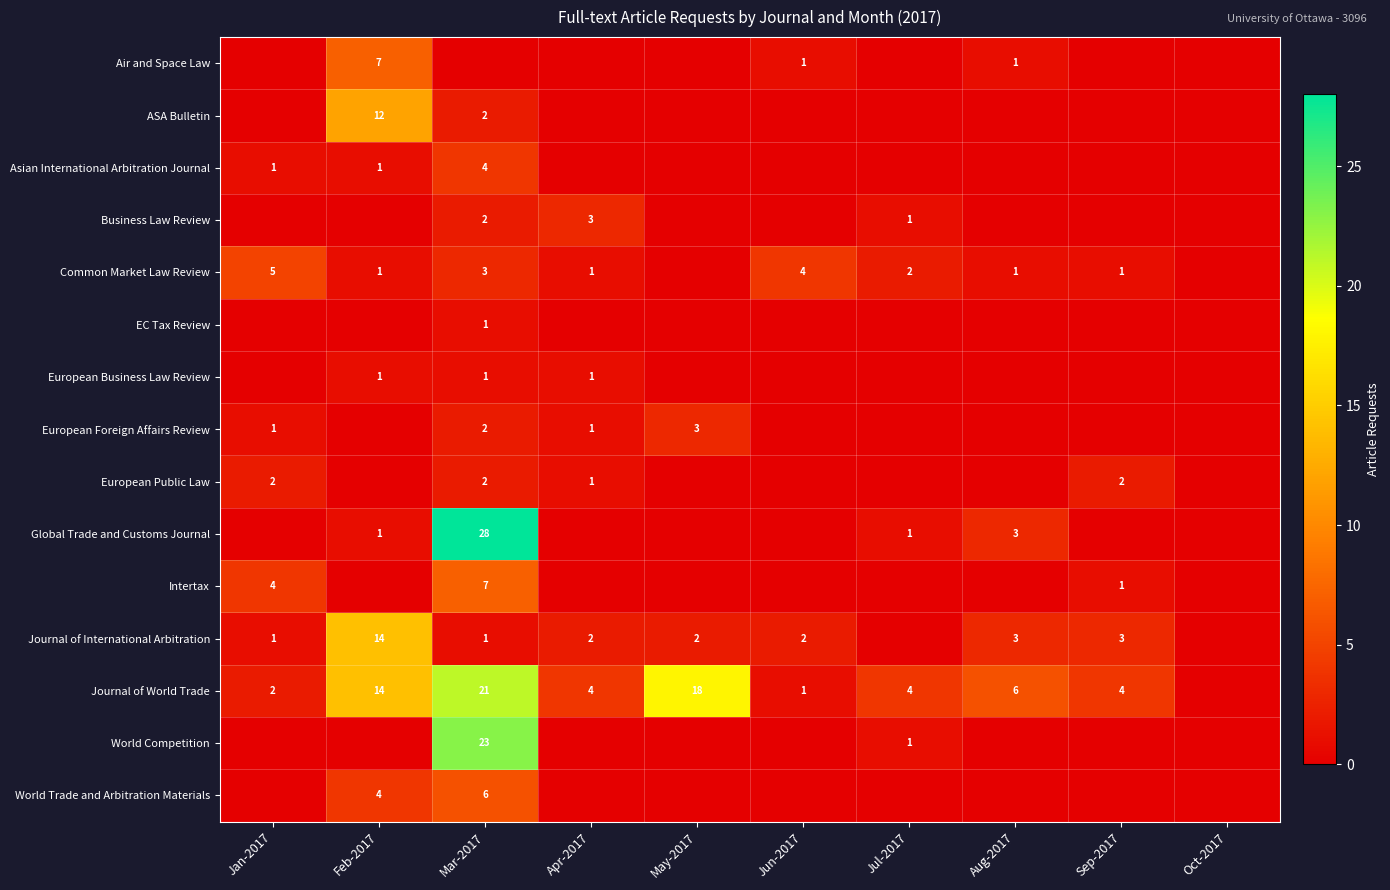

True or false: Global Trade and Customs Journal has a value of 9 at Mar-2017.

False